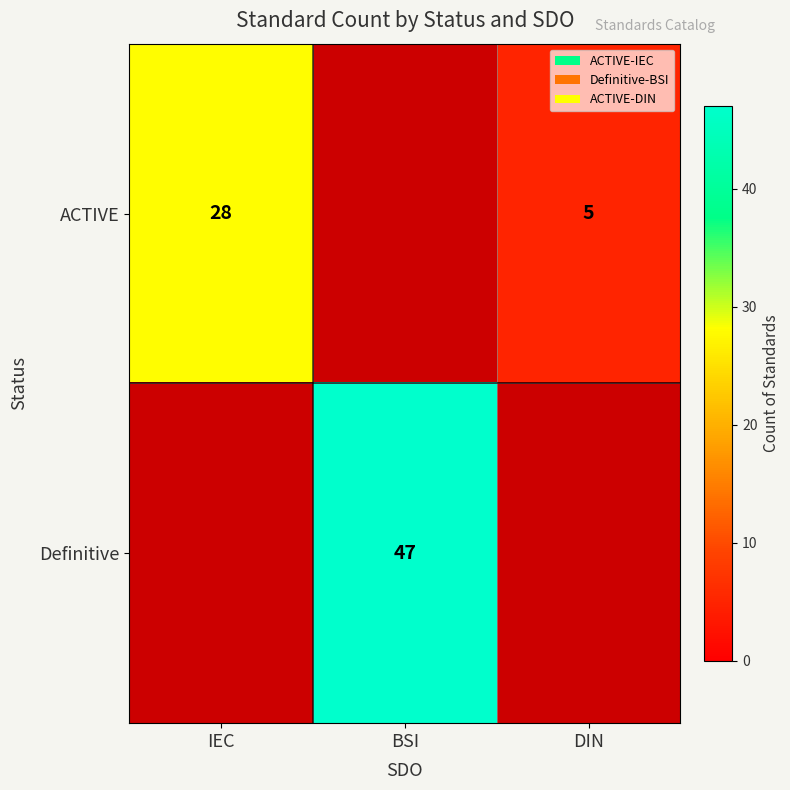

The Definitive series shows 47 at BSI. True or false?

True